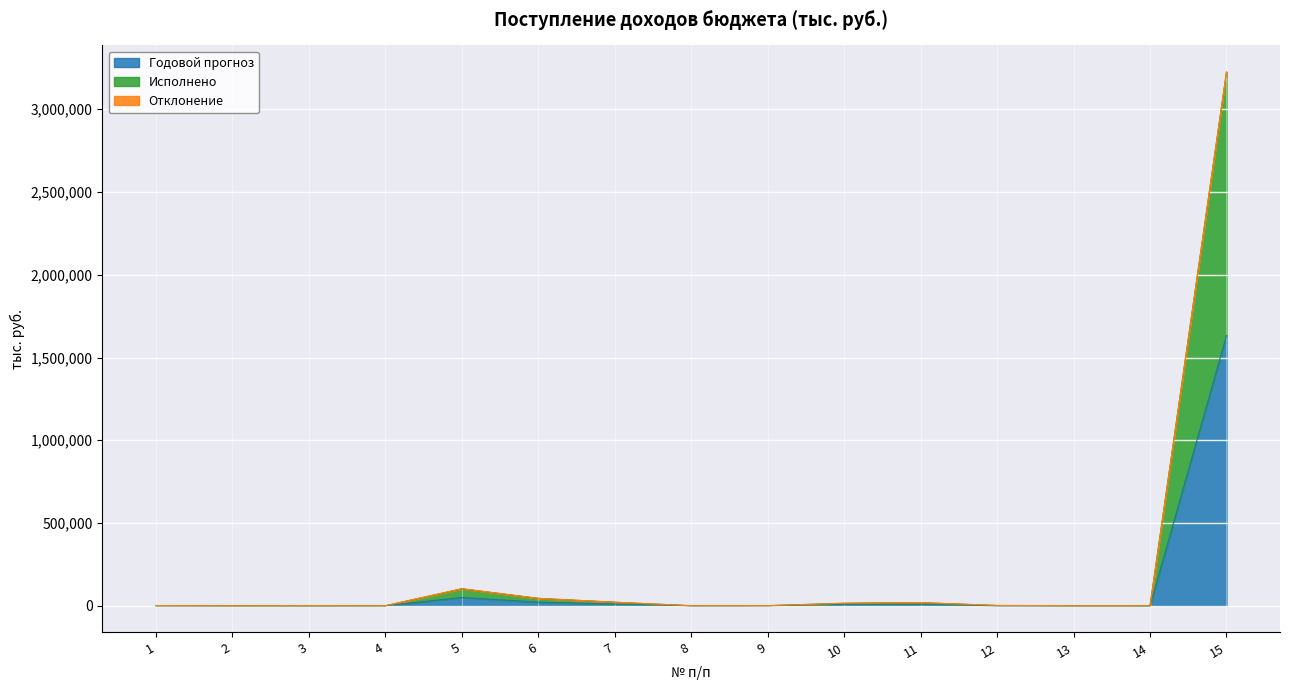

At which label does Годовой прогноз first exceed 277?

1